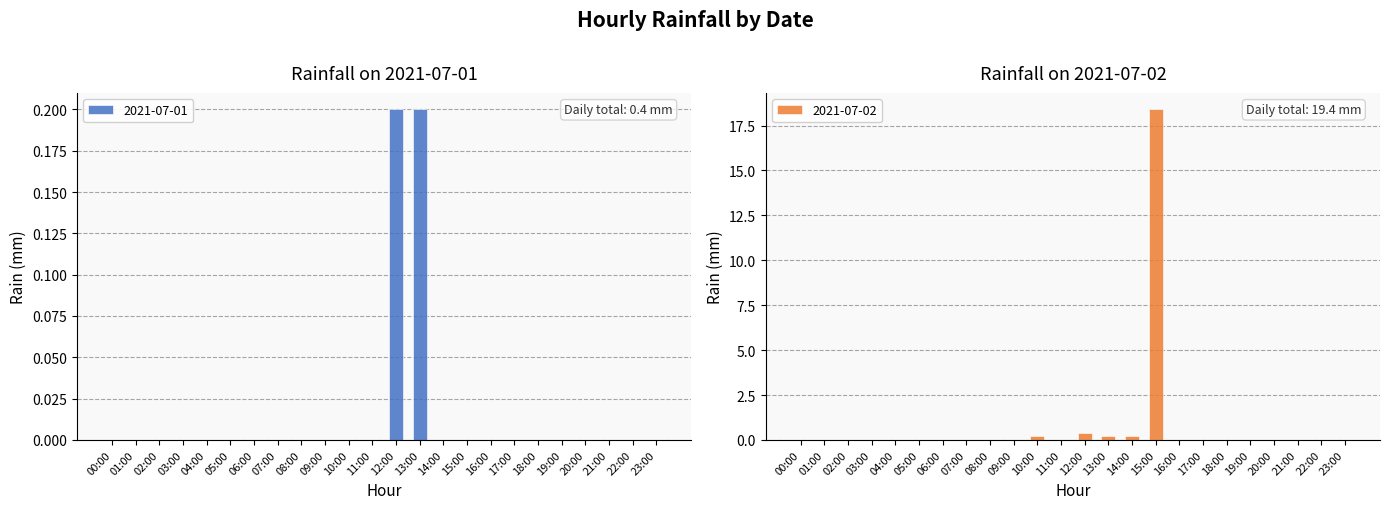

List the series in order of their overall mean, highest first.

2021-07-02, 2021-07-01